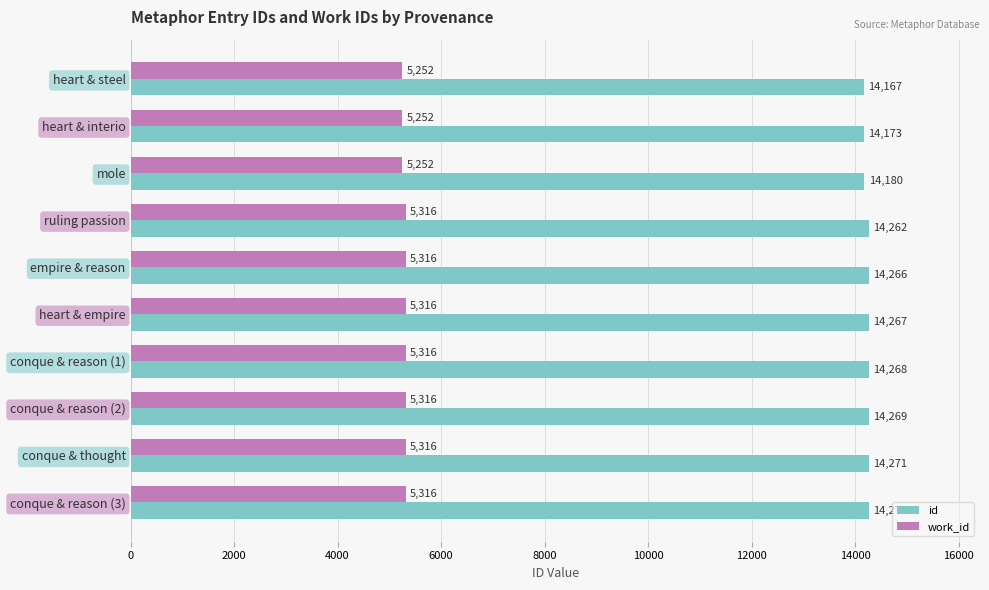

At which category is the sum across all series the highest?

conque & reason (3)